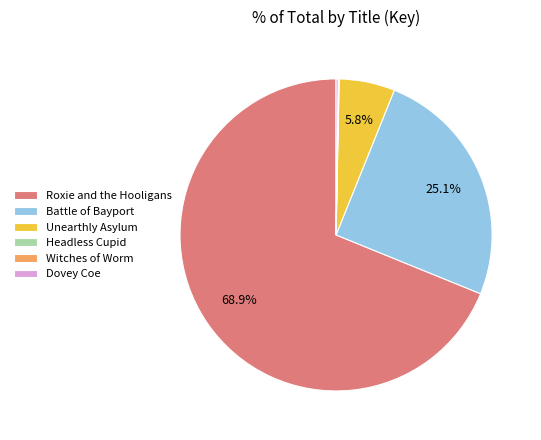

What is the majority slice?

Roxie and the Hooligans